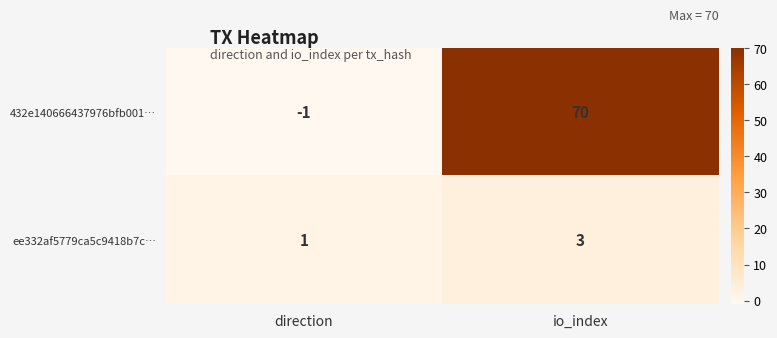

Reading left to right, list all the values displayed in this chart.

432e140666437976bfb001…: -1	70
ee332af5779ca5c9418b7c…: 1	3